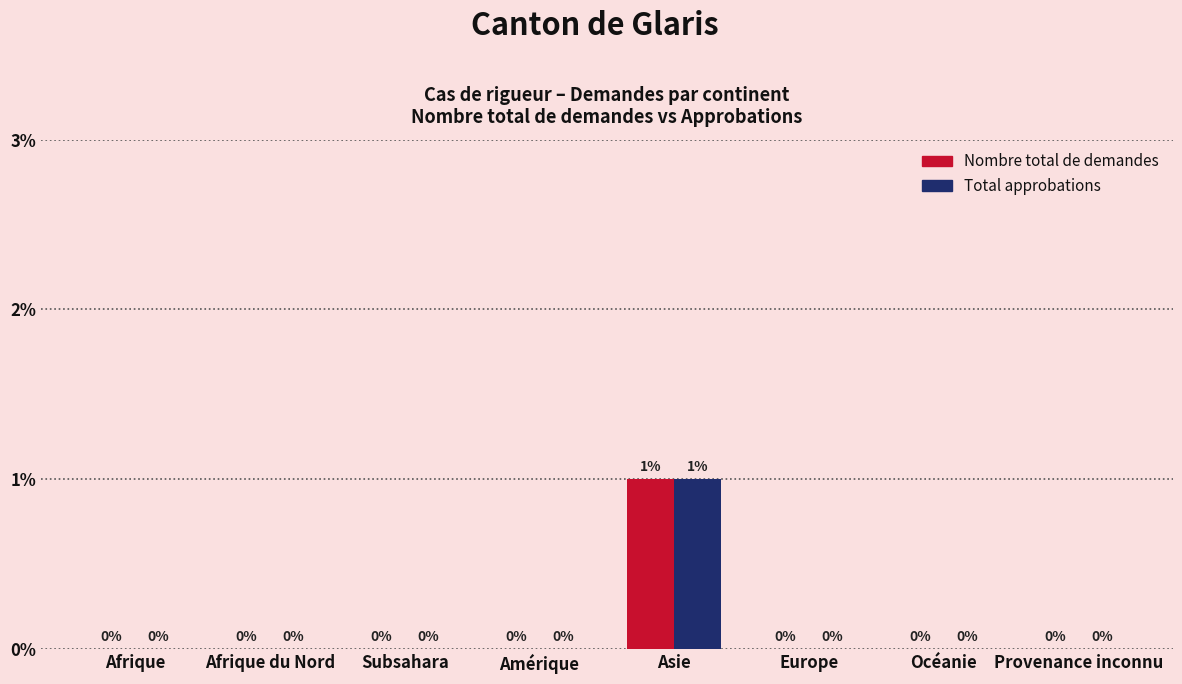

Reading left to right, transcribe all the data shown in this chart.

Nombre total de demandes: Afrique=0	Afrique du Nord=0	Subsahara=0	Amérique=0	Asie=1	Europe=0	Océanie=0	Provenance inconnu=0
Total approbations: Afrique=0	Afrique du Nord=0	Subsahara=0	Amérique=0	Asie=1	Europe=0	Océanie=0	Provenance inconnu=0